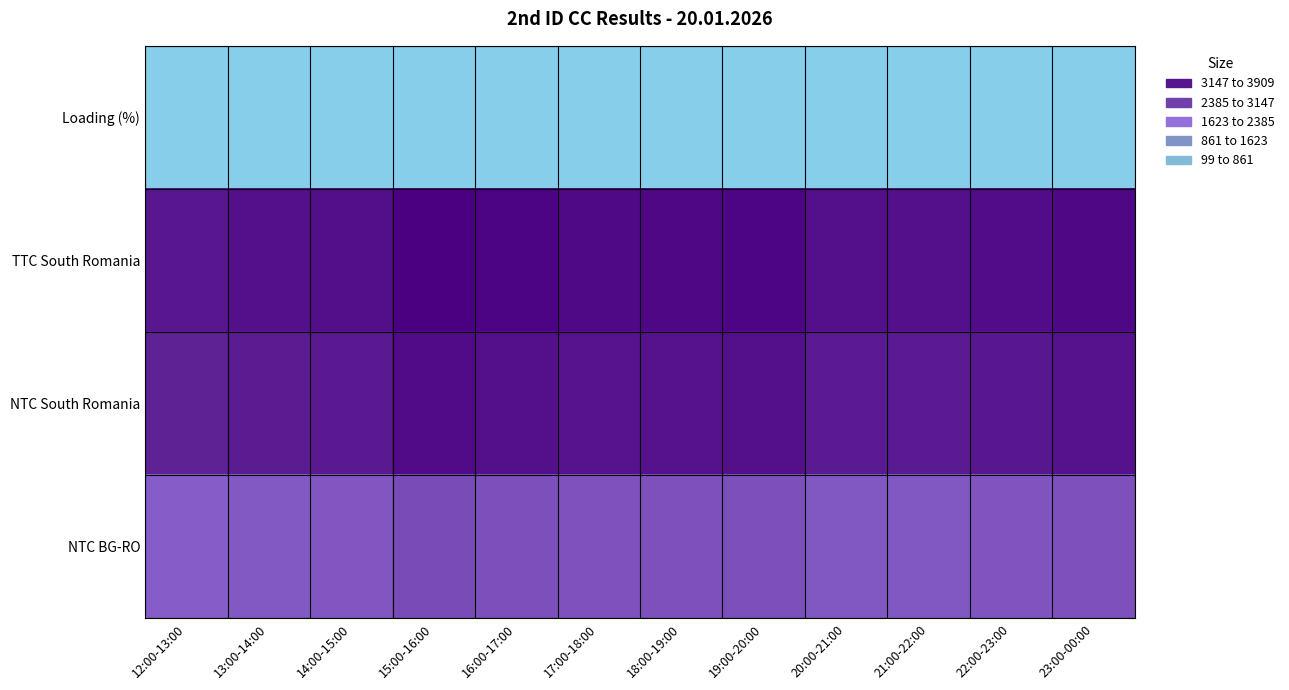

At how many categories does at least one series exceed 3601?

11